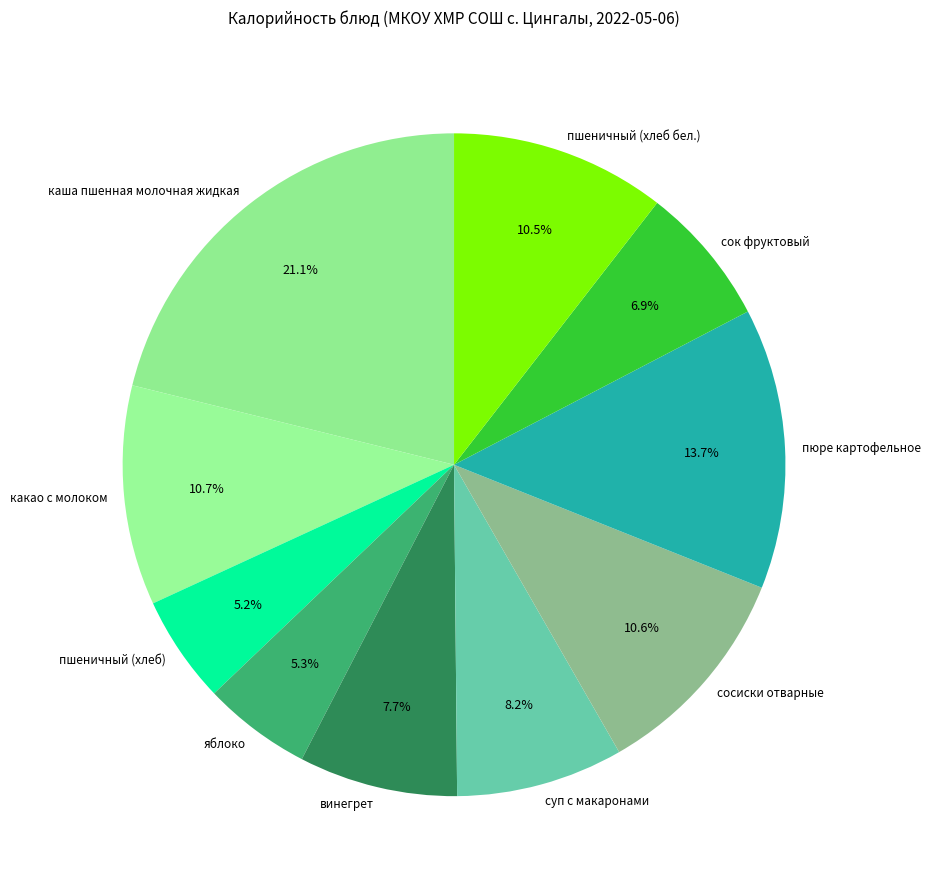

Which category has the biggest portion of the pie?

каша пшенная молочная жидкая